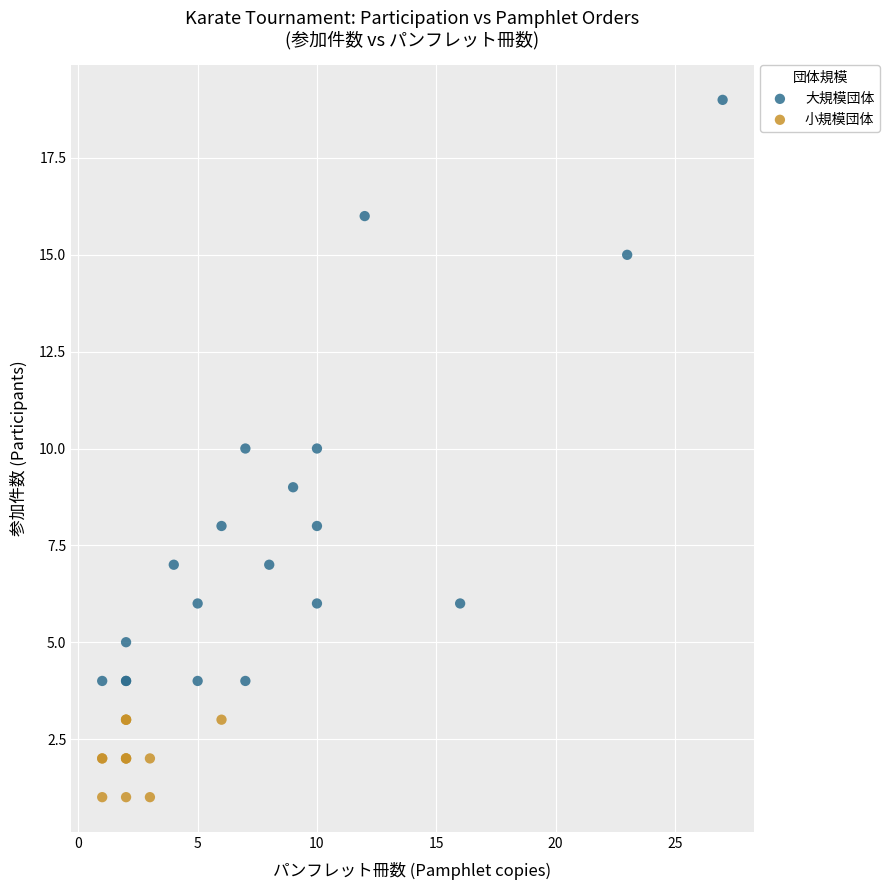

Which series reaches the maximum Y coordinate?

大規模団体